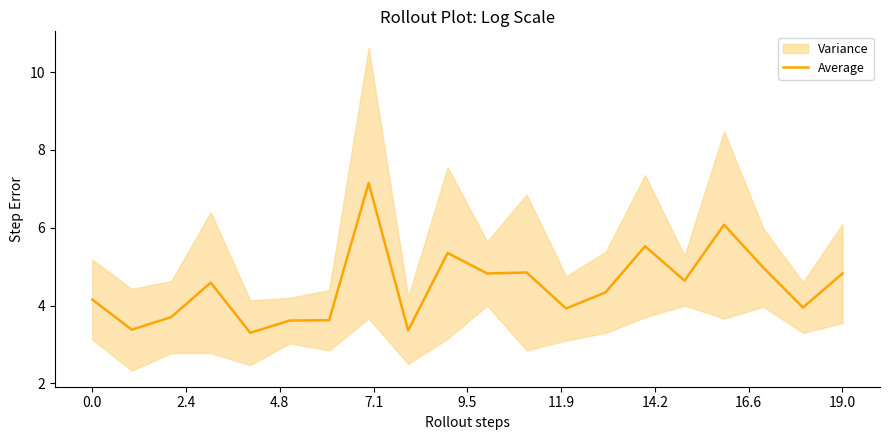

Reading left to right, what are all the values shown in this chart?

4.2	3.4	3.7	4.6	3.3	3.6	3.6	7.2	3.4	5.3	4.8	4.8	3.9	4.3	5.5	4.6	6.1	5.0	3.9	4.8